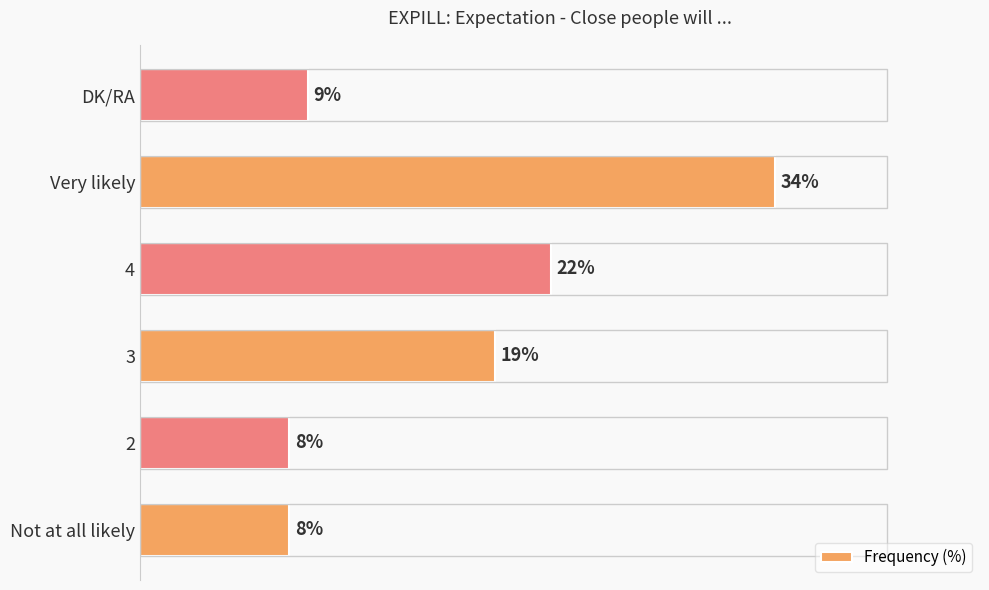

Between 2 and DK/RA, which is larger?

DK/RA